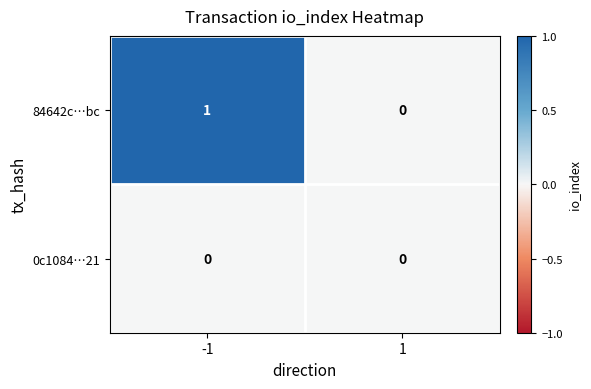

Rank the categories by 84642c…bc value from highest to lowest.

-1, 1